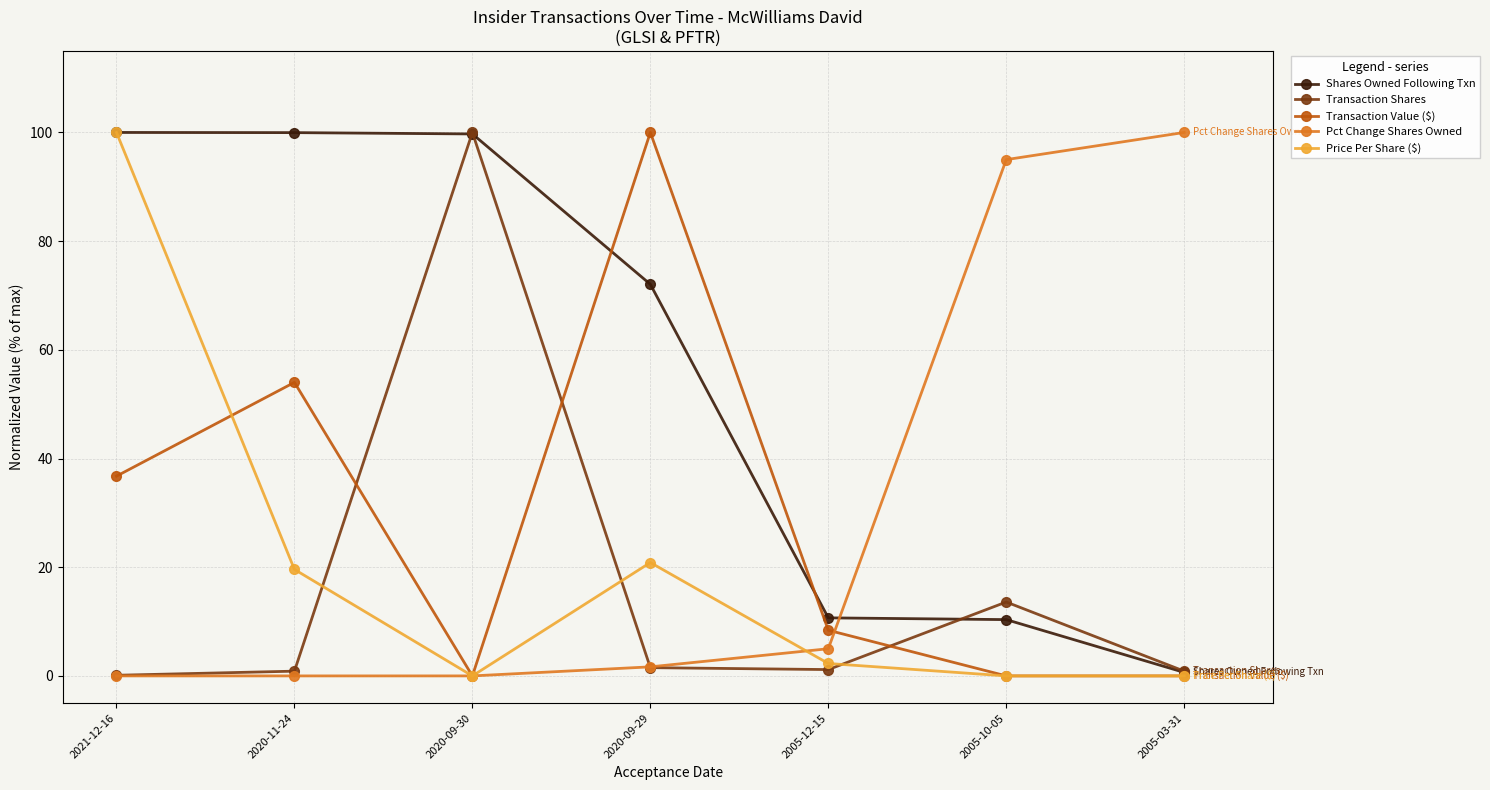

What is the value of the Transaction Value ($) point at the 1st from the left?

36.8